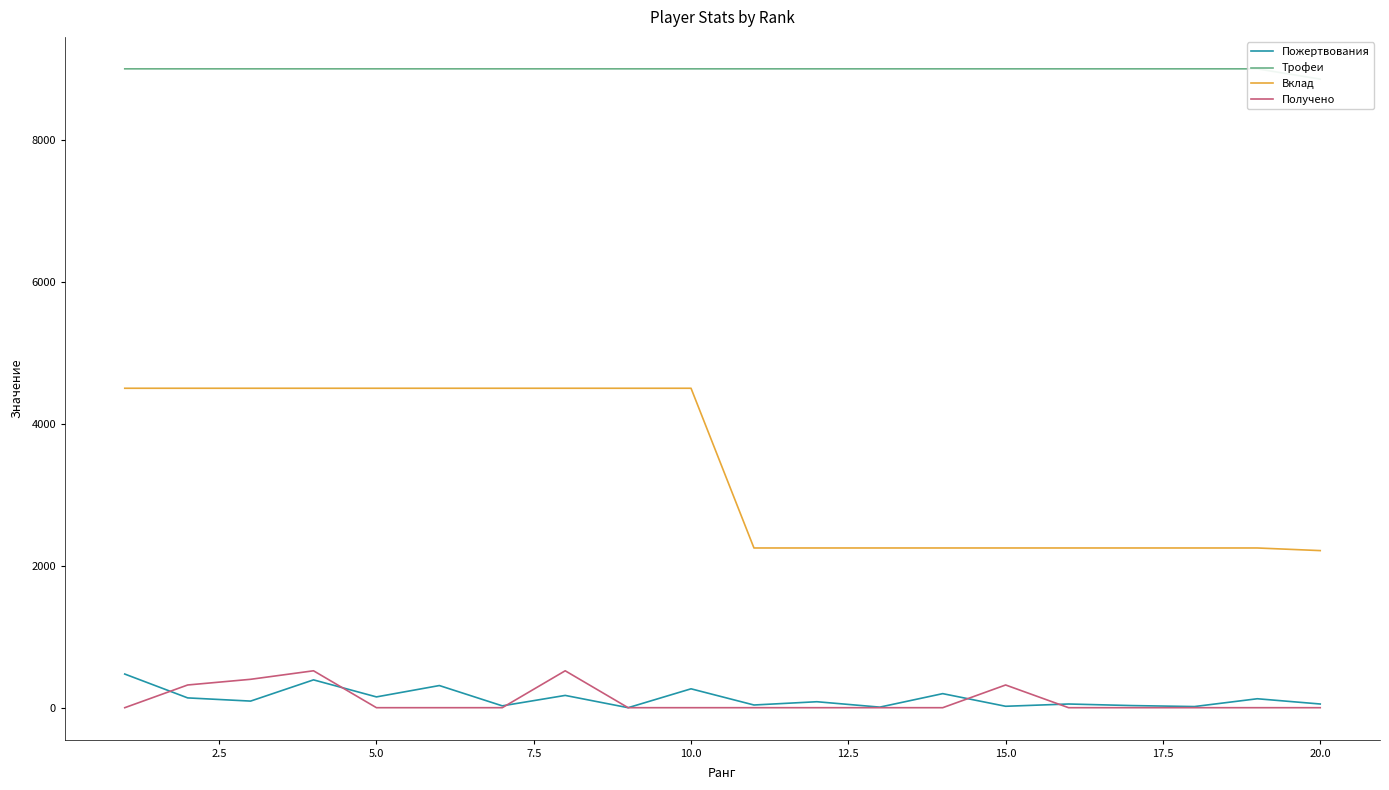

True or false: Вклад and Получено cross at least once.

False